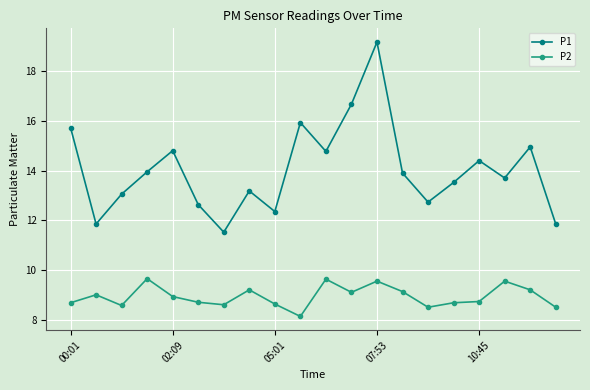

What is the smallest value displayed?

8.1